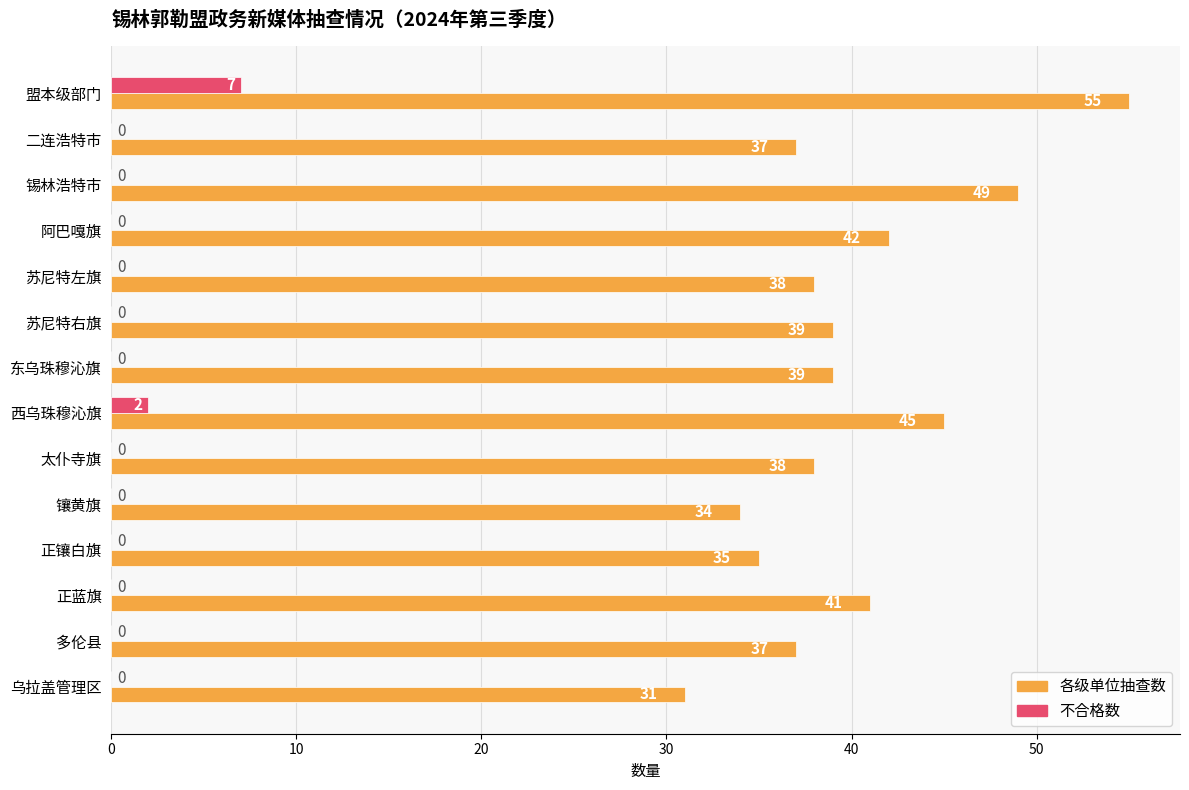

Is the value of 各级单位抽查数 at 二连浩特市 greater than the value of 不合格数 at 锡林浩特市?

Yes